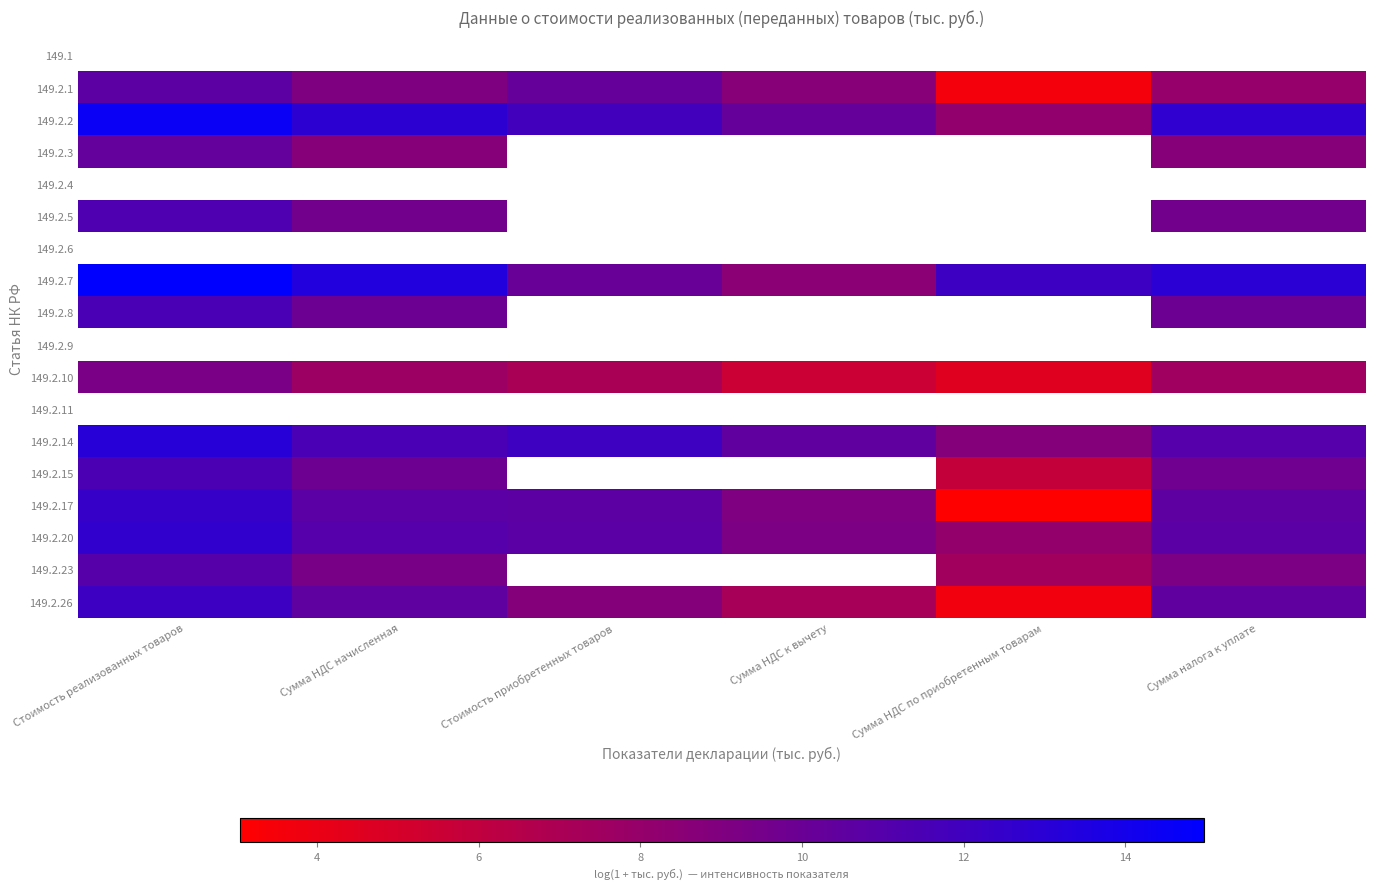

How many series are shown in this chart?

18